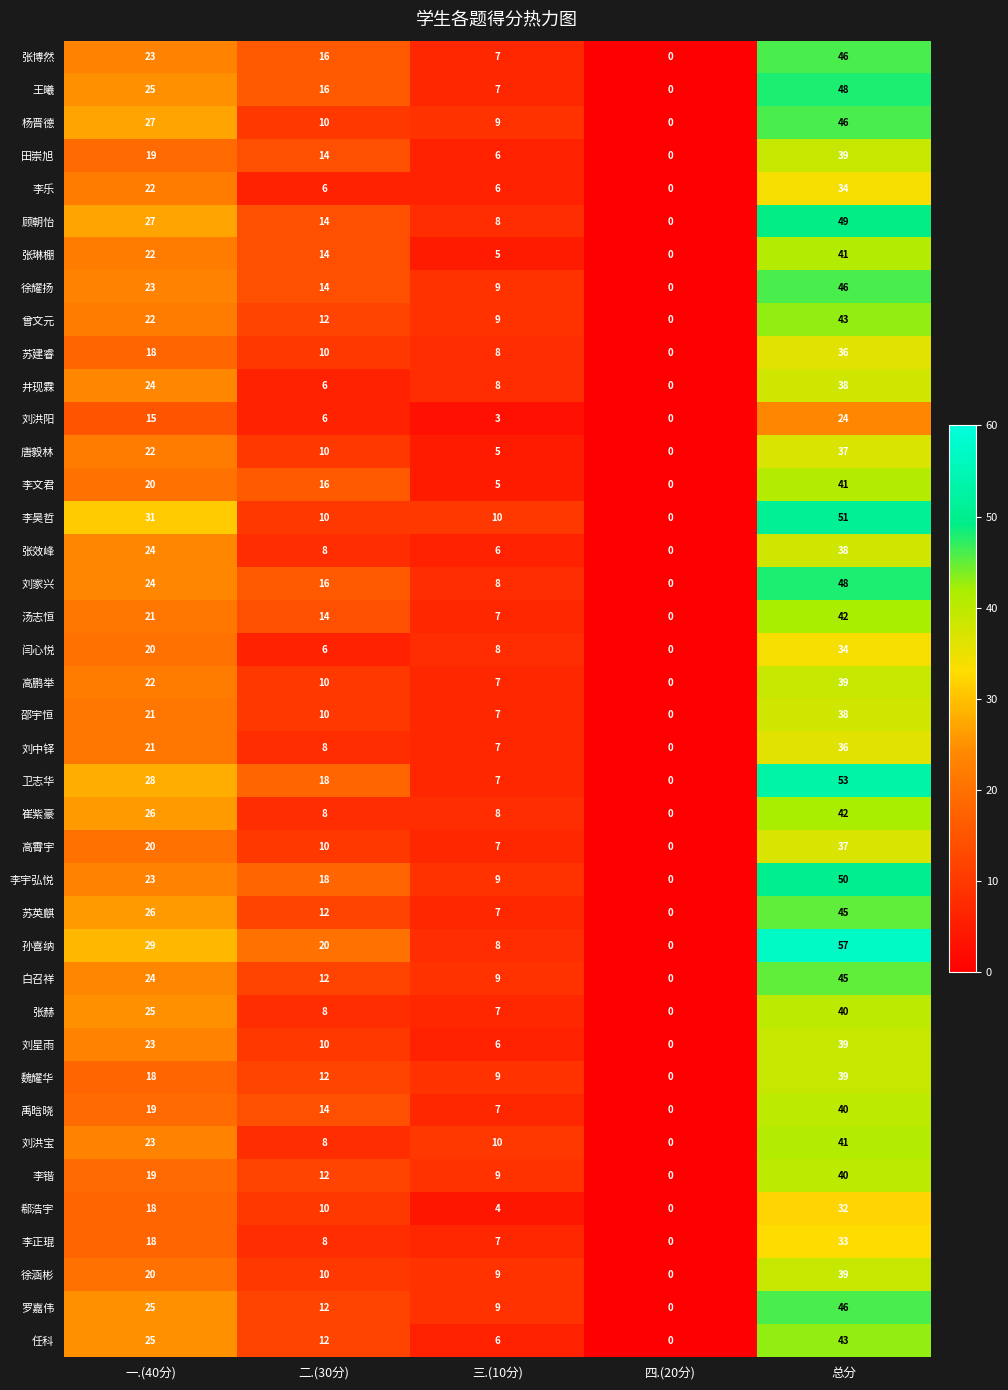

At which category is the sum across all series the highest?

总分